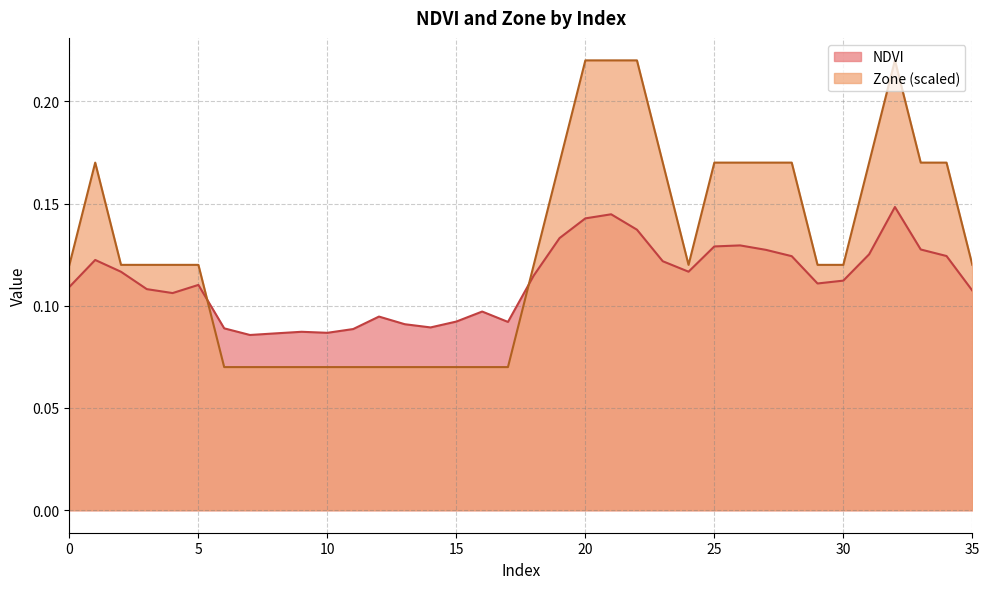

How many intersections are there between Zone and NDVI?

2